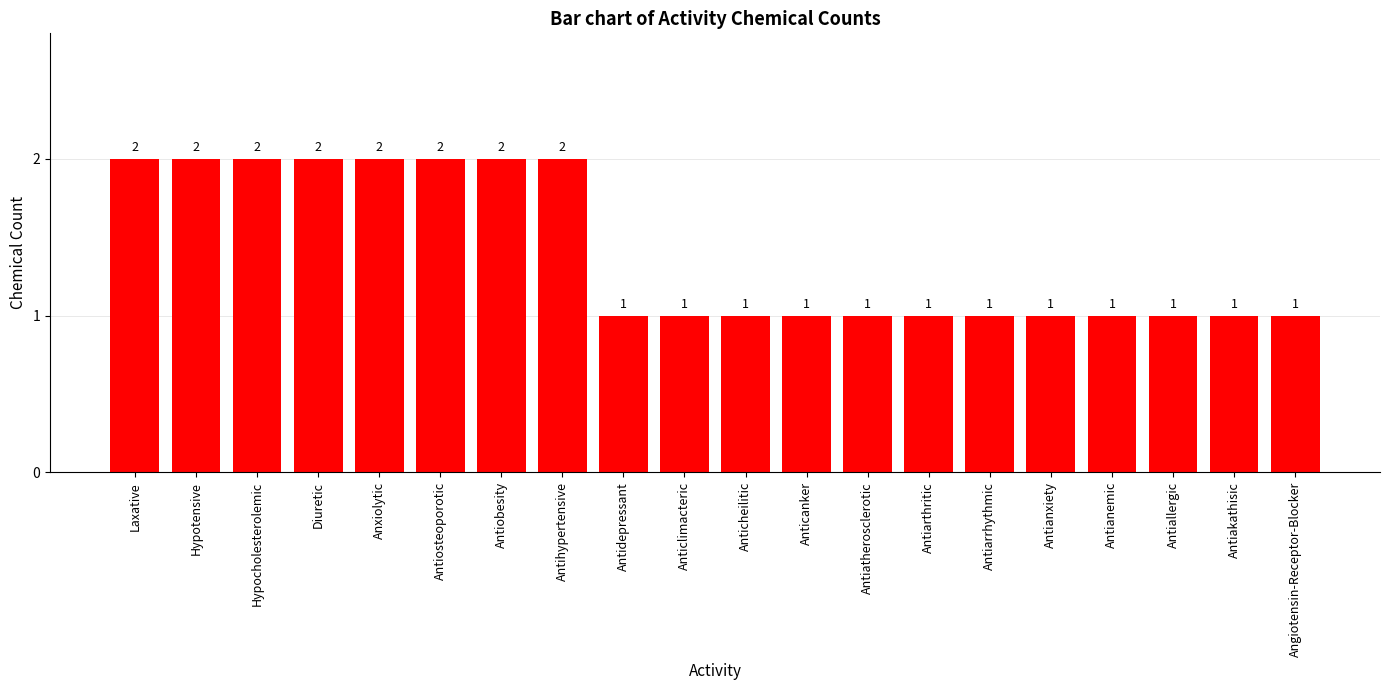

The chart shows a value of 0 at Anticlimacteric. True or false?

False